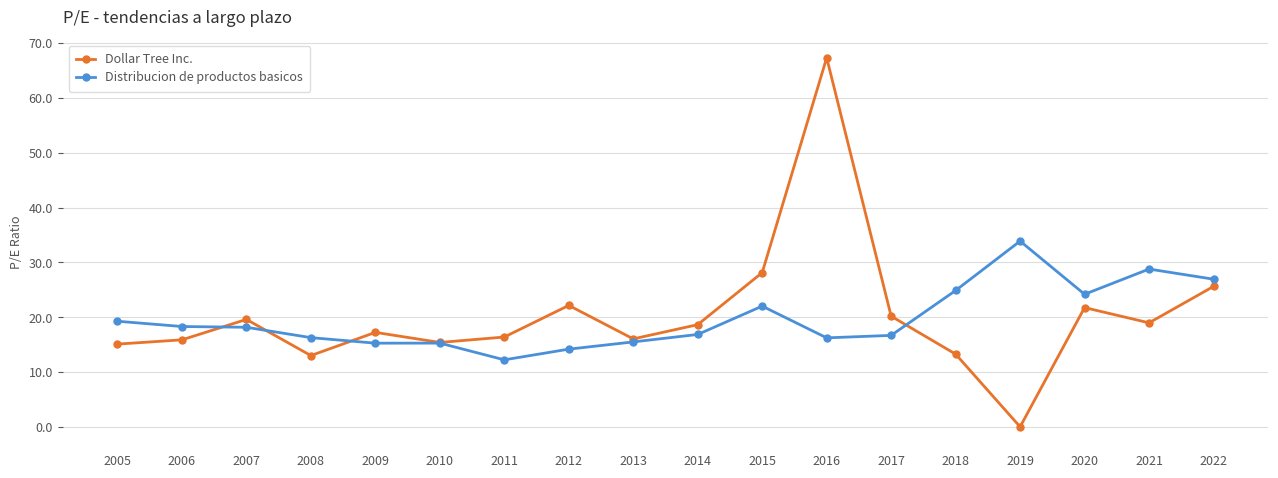

Where is Dollar Tree Inc. nearest to the value 33?

2015